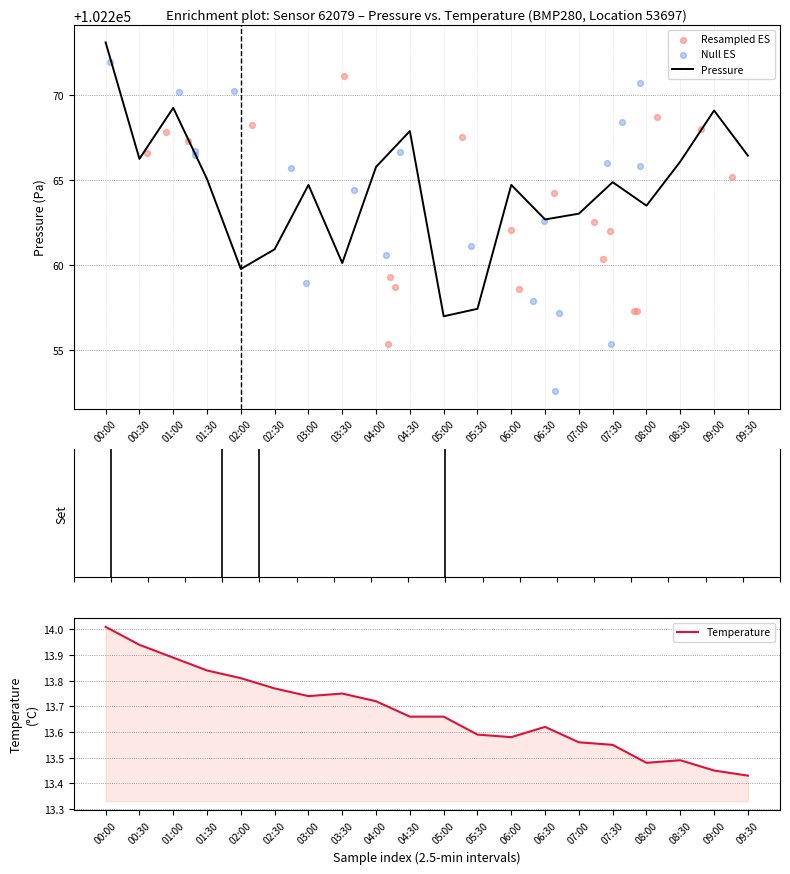

Which series has the largest Y range (max minus min)?

Null ES